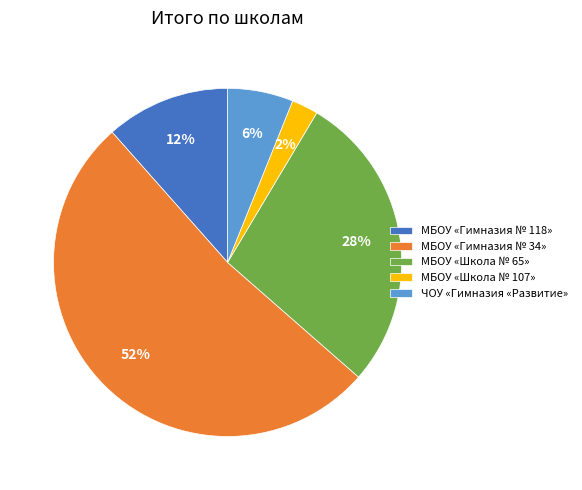

To the nearest percent, what is the difference between the largest and smallest slice percentages?

50%